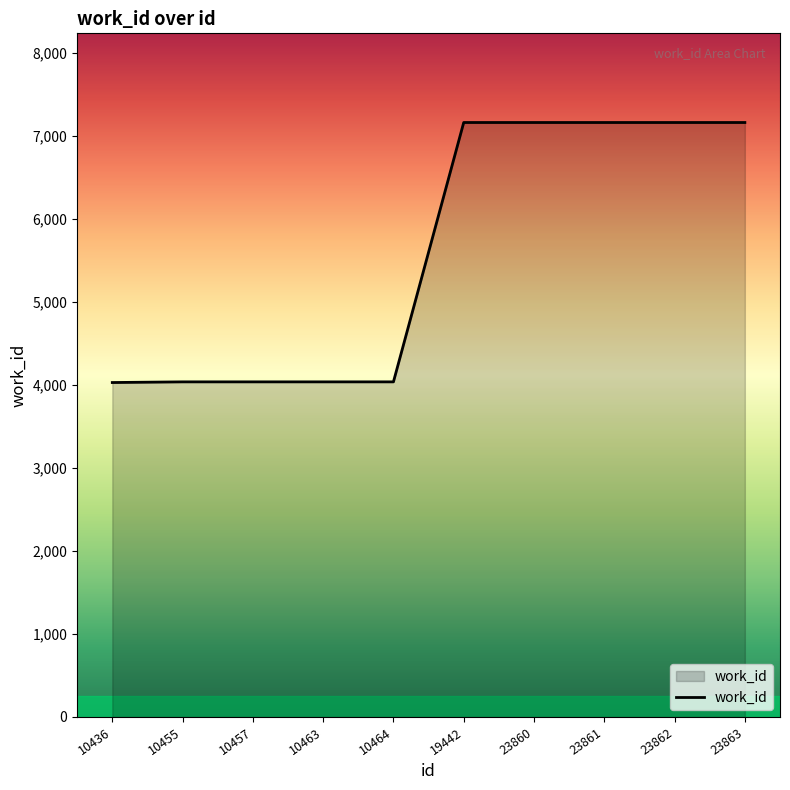

What is the change in value from 10463 to 23860?

+3125